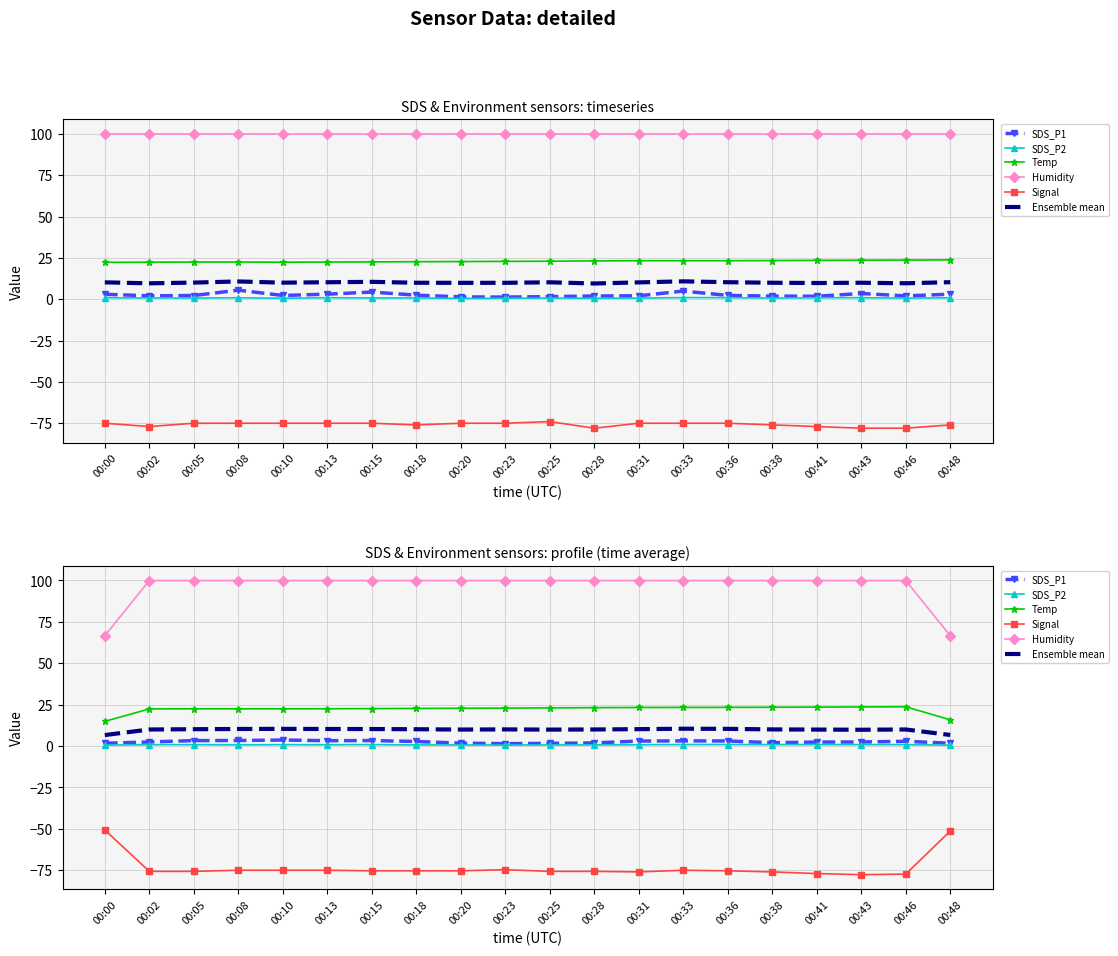

True or false: Humidity and Signal intersect in this chart.

False